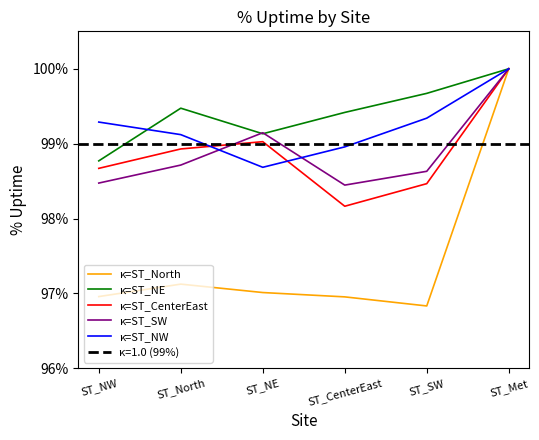

What is the sum of the κ=ST_North values at ST_NW and ST_SW?

1.9